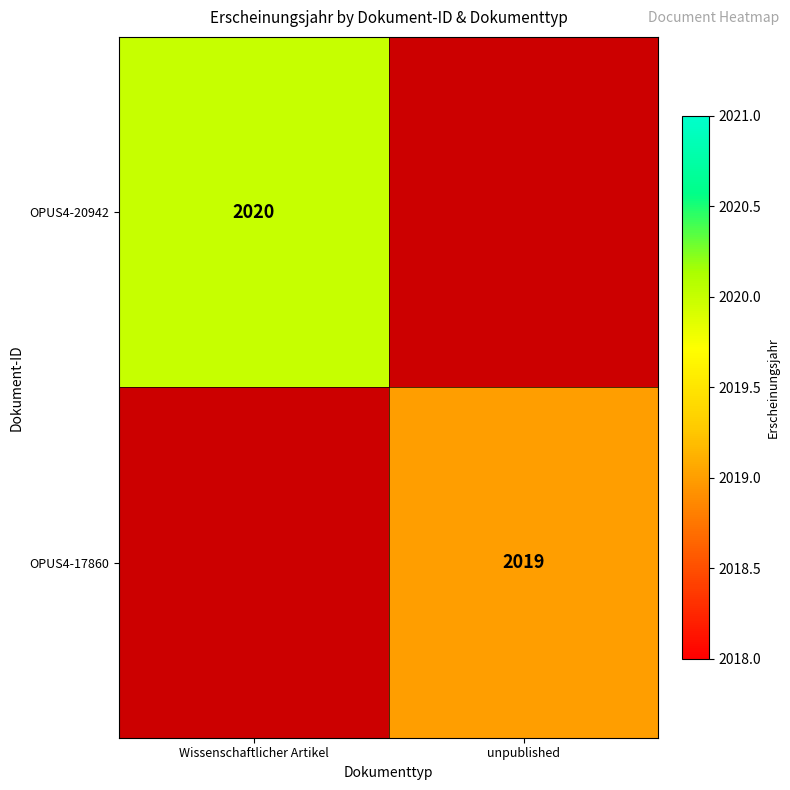

The OPUS4-17860 series shows 2692 at unpublished. True or false?

False